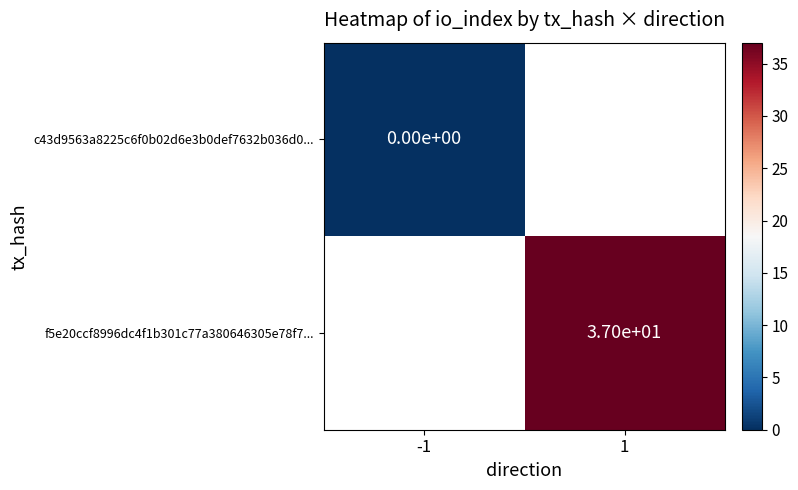

Is it true that f5e20ccf8996dc4f1b301c77a380646305e78f7... equals 37 at 1?

True